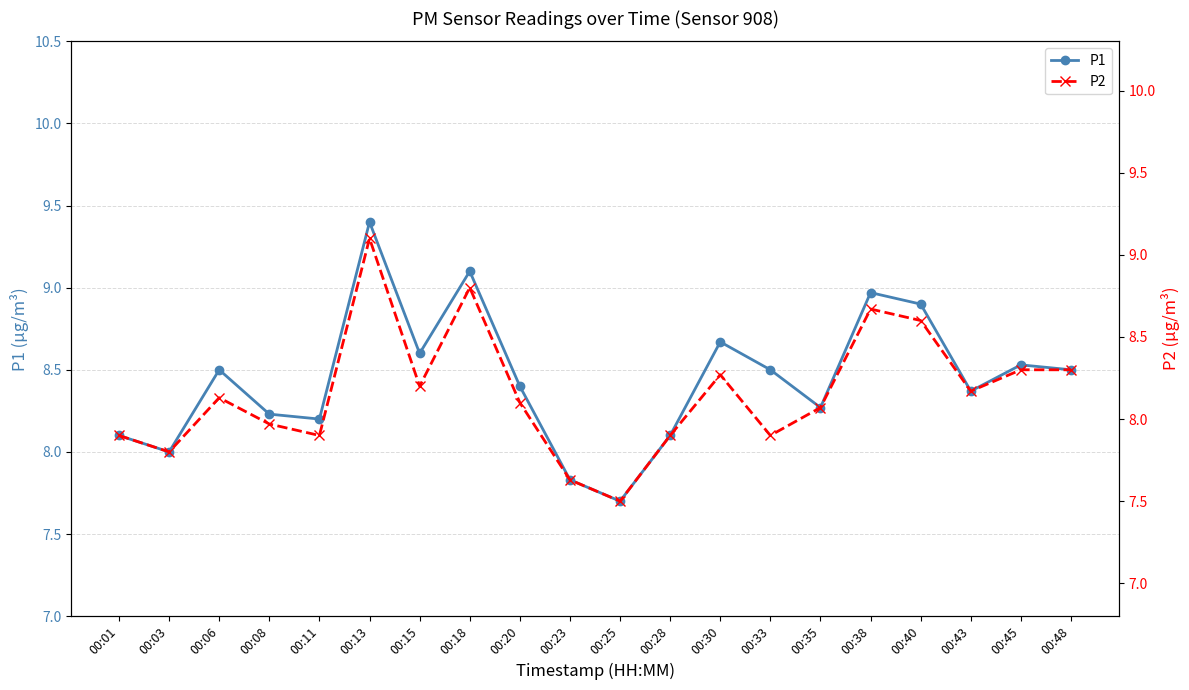

In P1, how many points are lower than both neighbors (excluding endpoints)?

6